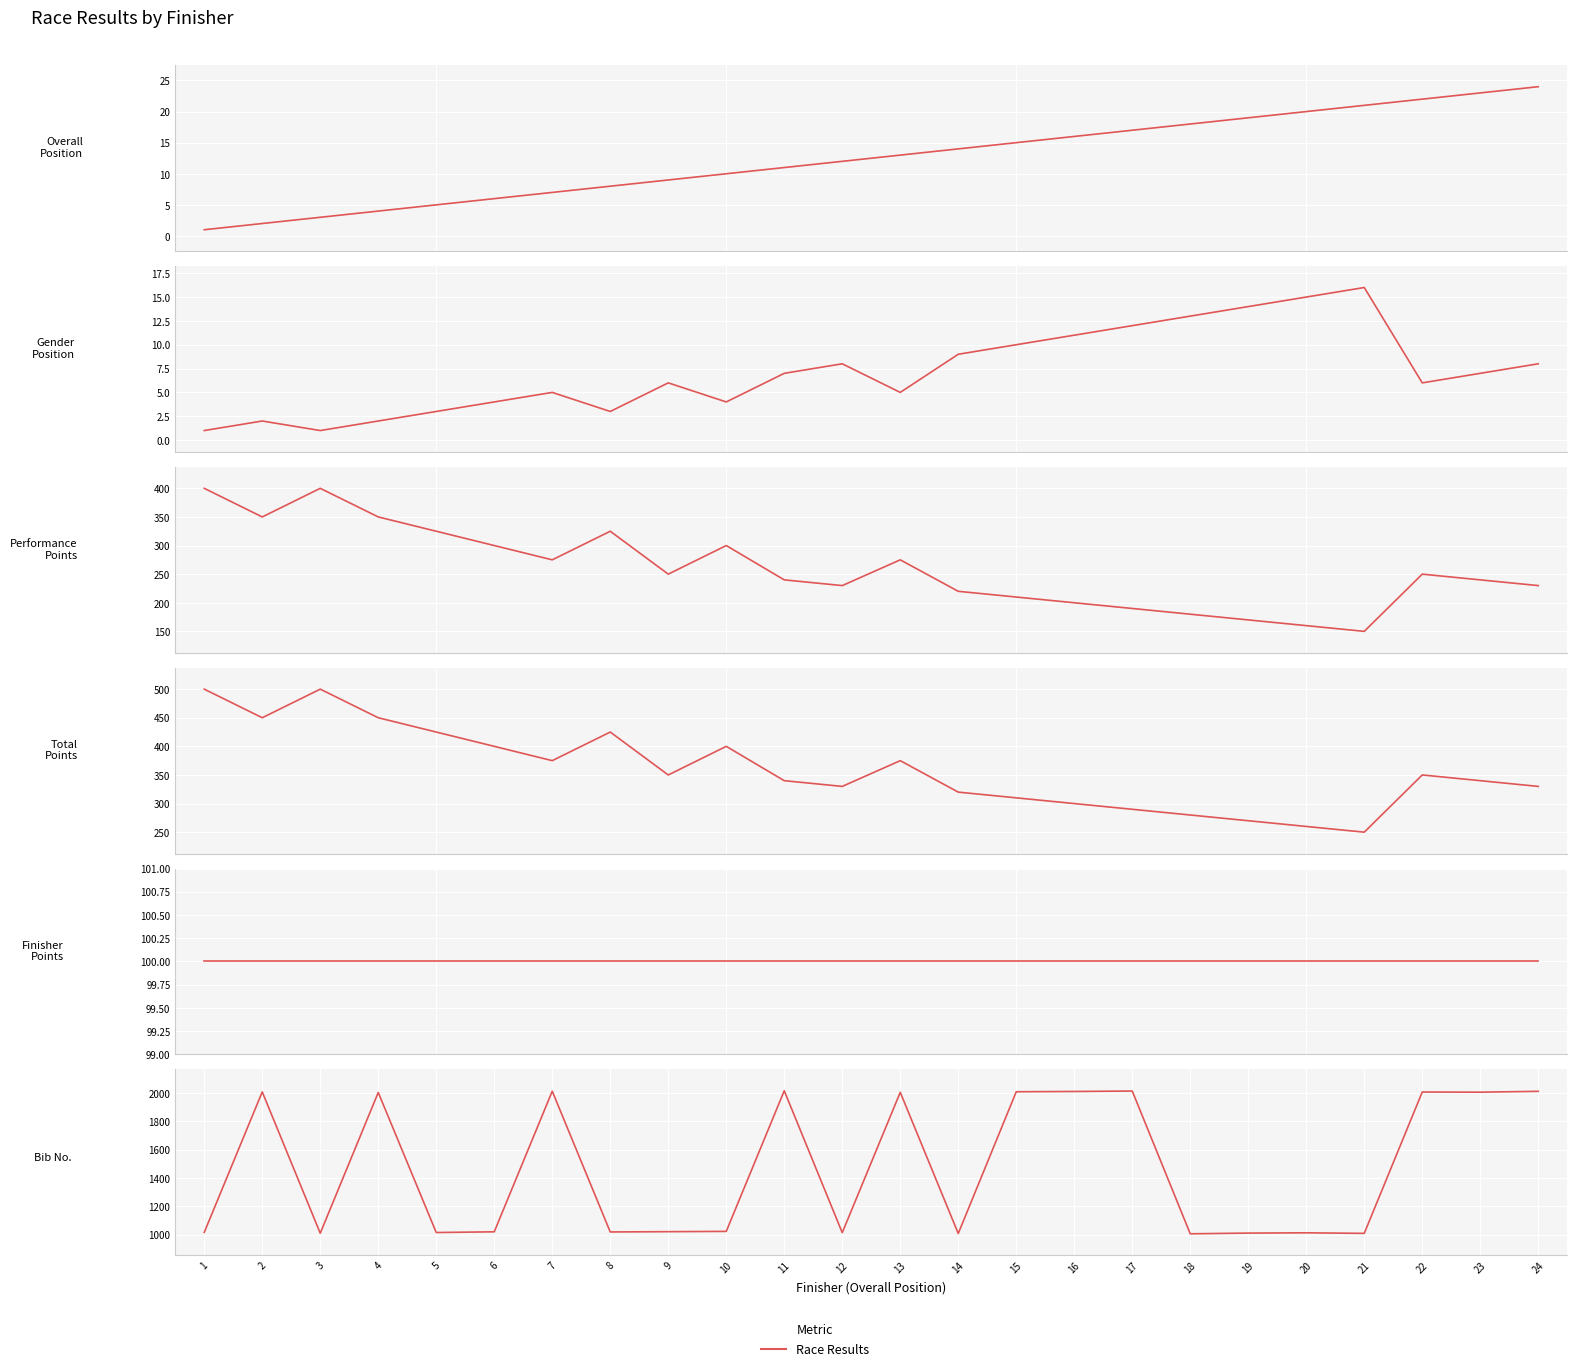

Which series has the largest range (max minus min)?

Bib No.